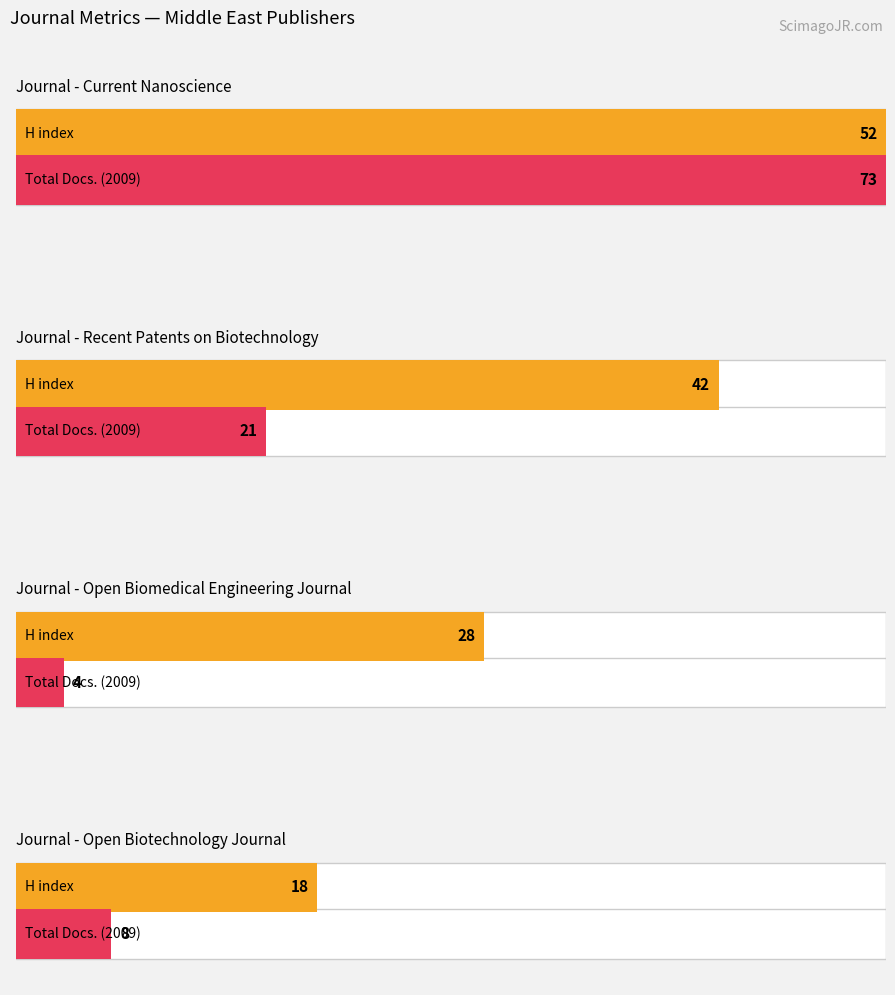

At which label is Total Docs. (2009) closest to 38?

Recent Patents on Biotechnology